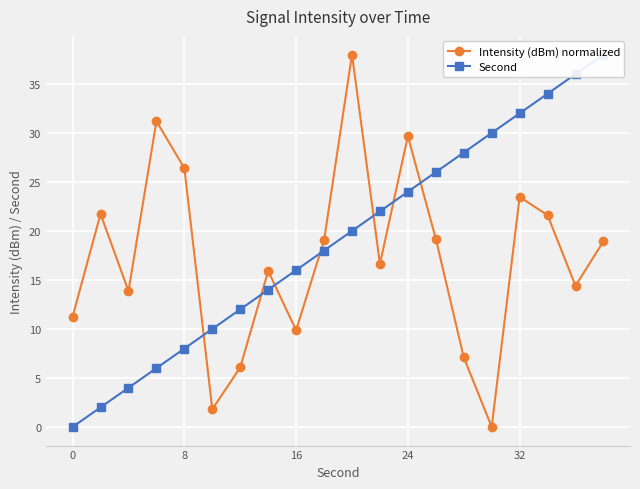

True or false: Intensity (dBm) normalized has more than 0 interior local peaks.

True